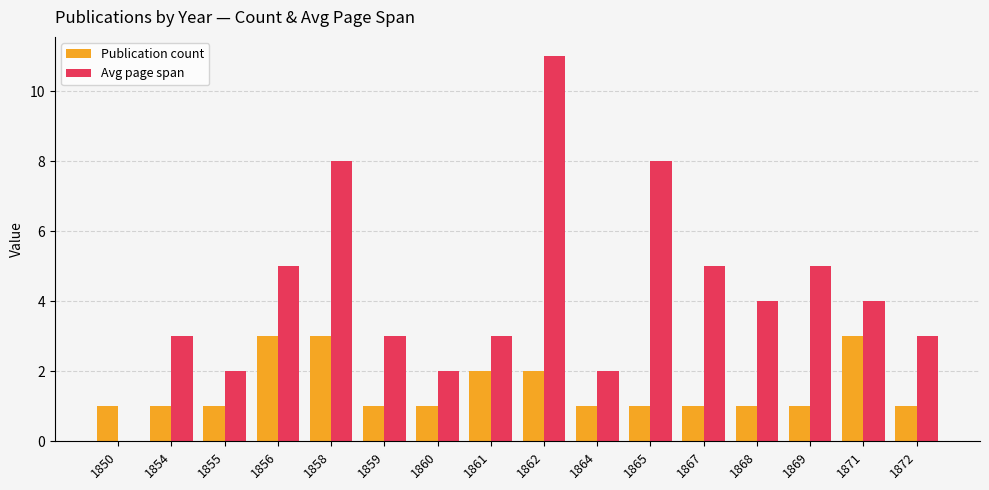

What is the sum of the Publication count values at 1861 and 1865?

3